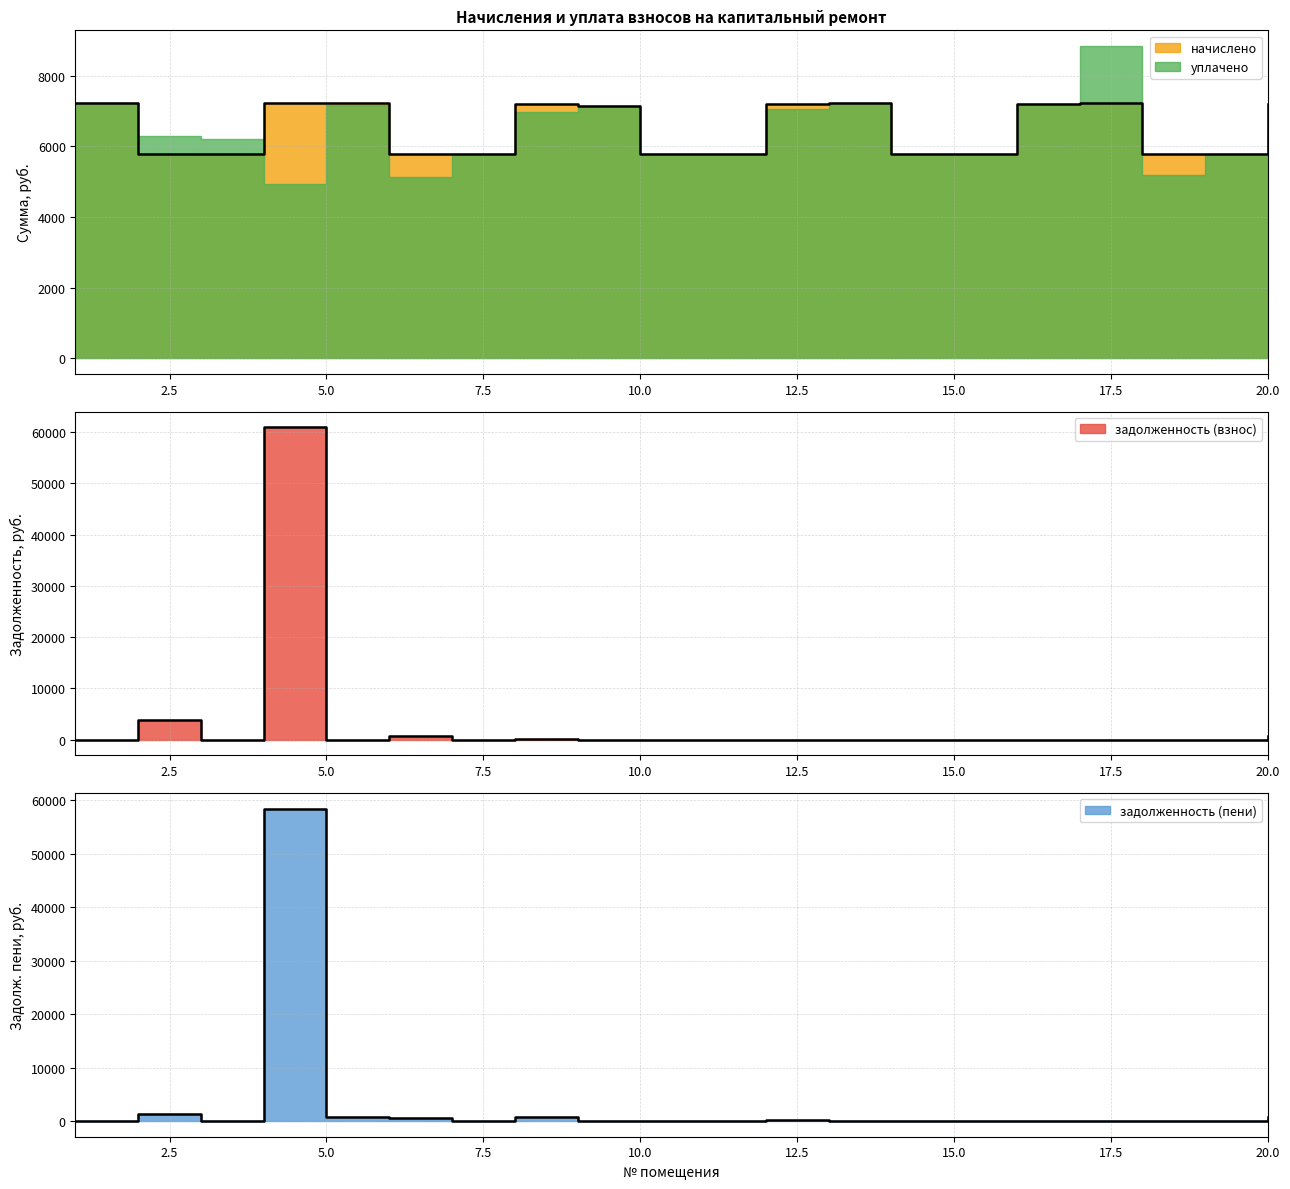

In начислено, how many points are lower than both neighbors (excluding endpoints)?

5